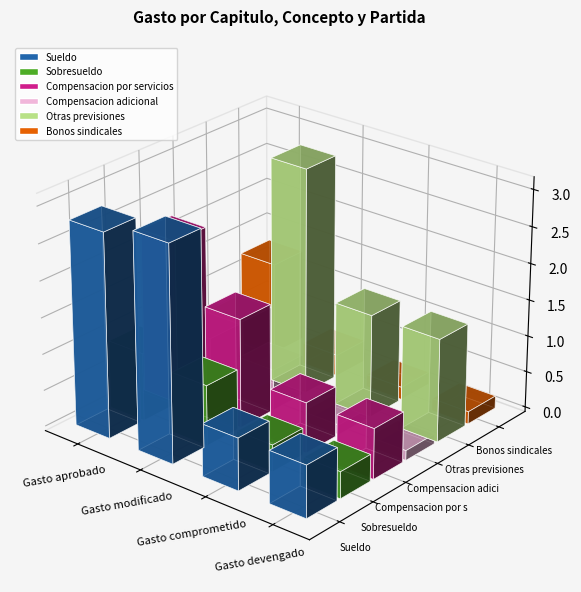

How many data points does each series have?

4